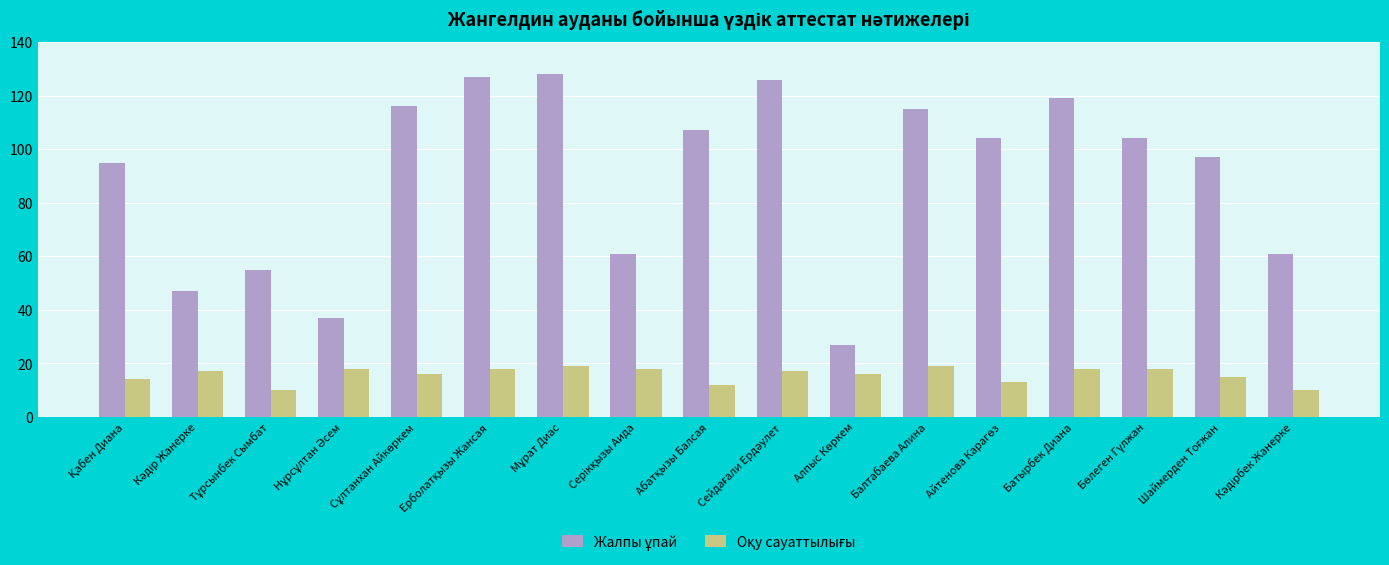

What is the smallest value displayed?

10